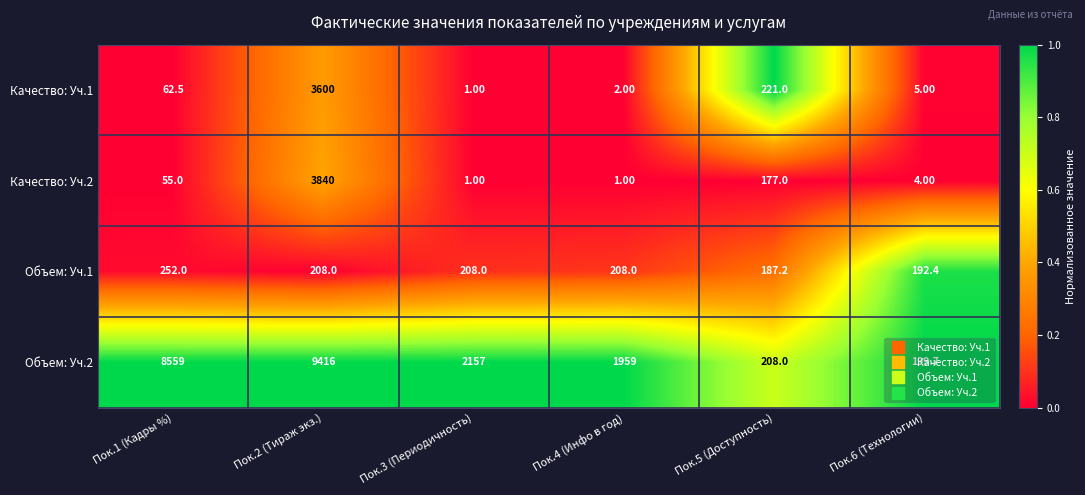

Which series has the largest total across all categories?

Объем: Уч.2